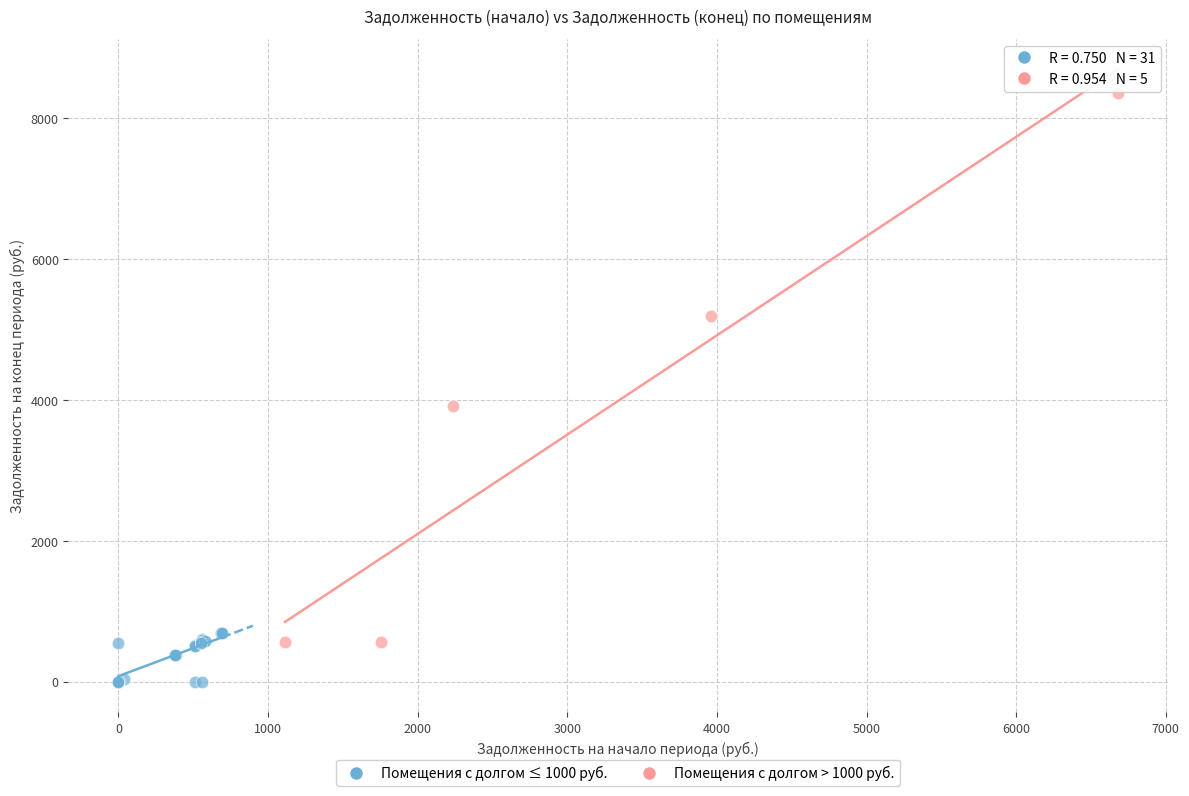

Which series contains the lowest Y value?

Помещения с долгом ≤ 1000 руб.